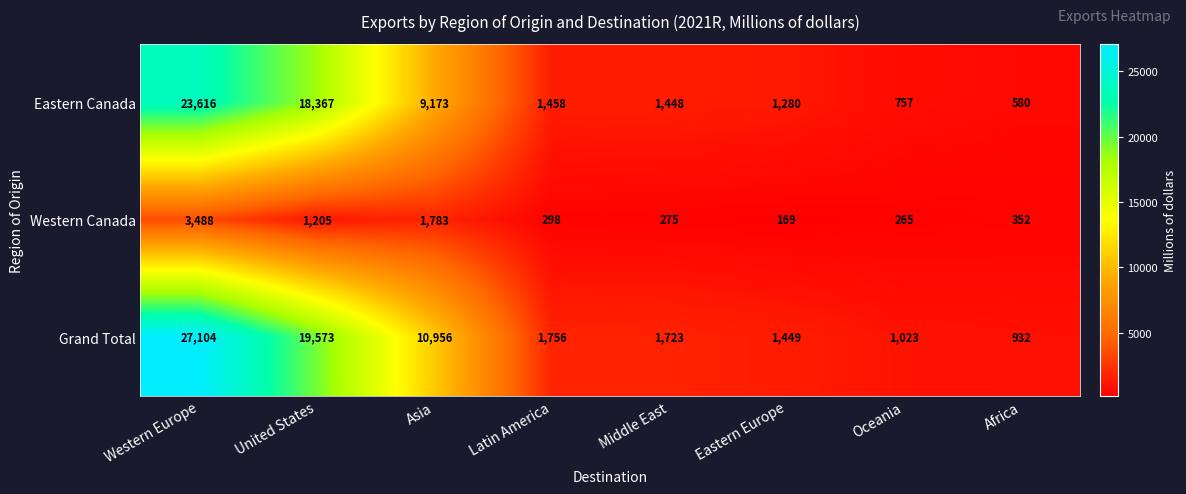

List the series in order of their peak value, highest first.

Grand Total, Eastern Canada, Western Canada